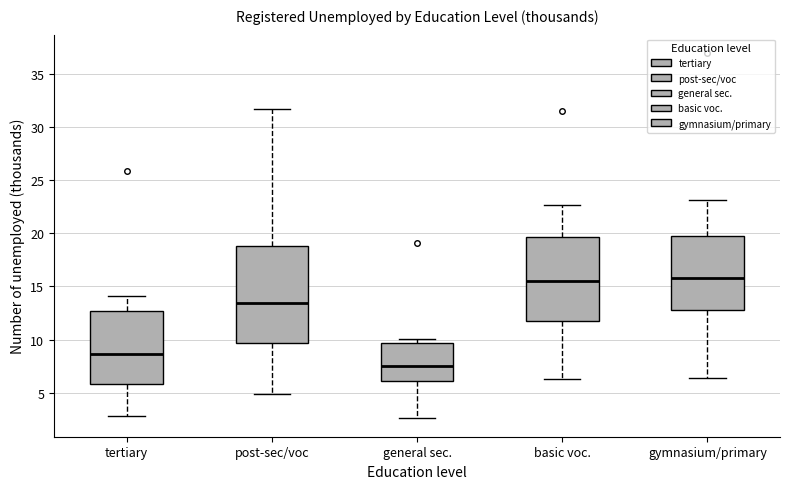

Where does the upper whisker of the box for post-sec/voc end on the y-axis? The values are not printed on the chart, so give them approximately, as read against the axis.

31.5